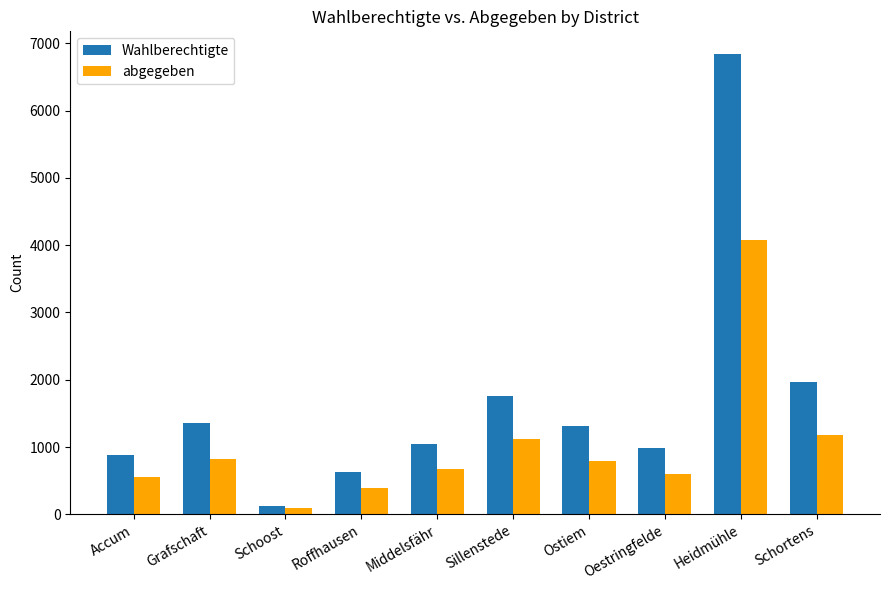

Reading left to right, transcribe all the data shown in this chart.

Wahlberechtigte: 888	1358	128	630	1043	1754	1316	991	6837	1964
abgegeben: 554	825	91	394	670	1119	793	602	4084	1184